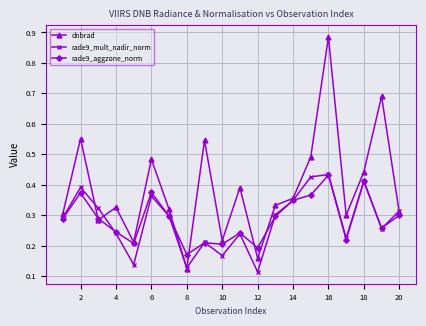

Which series has the widest spread of values?

dnbrad